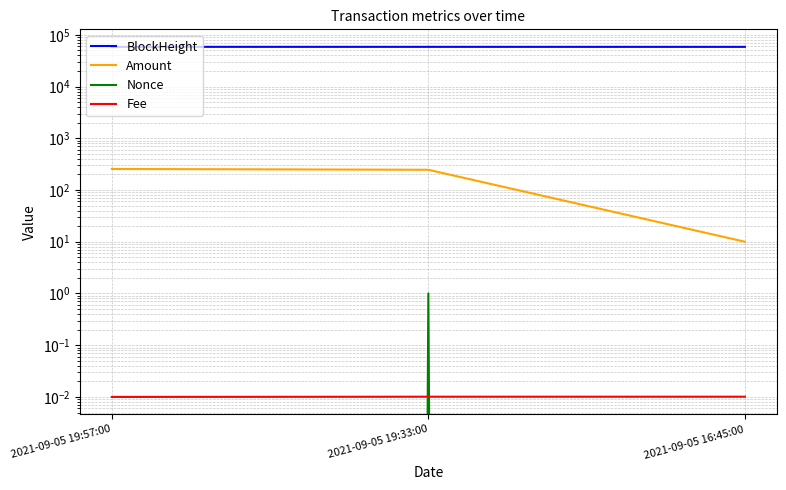

Reading right to left, list all the values displayed in this chart.

BlockHeight: 58488.0	58528.0	58535.0
Amount: 10.0	246.0	255.0
Nonce: 0.0	1.0	0.0
Fee: 0.0	0.0	0.0